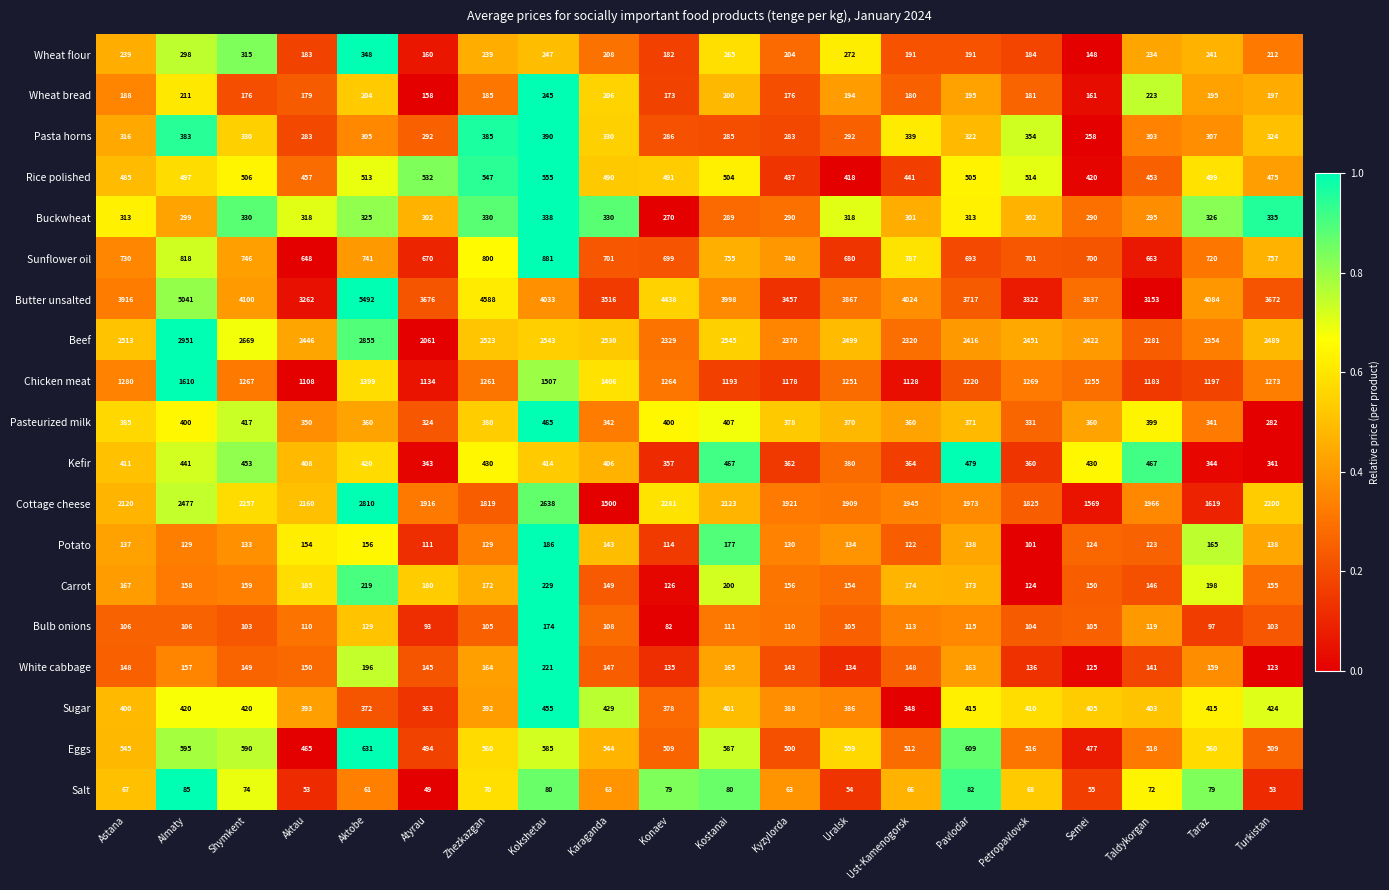

Between Pavlodar and Turkistan, which series saw the biggest shift?

Cottage cheese